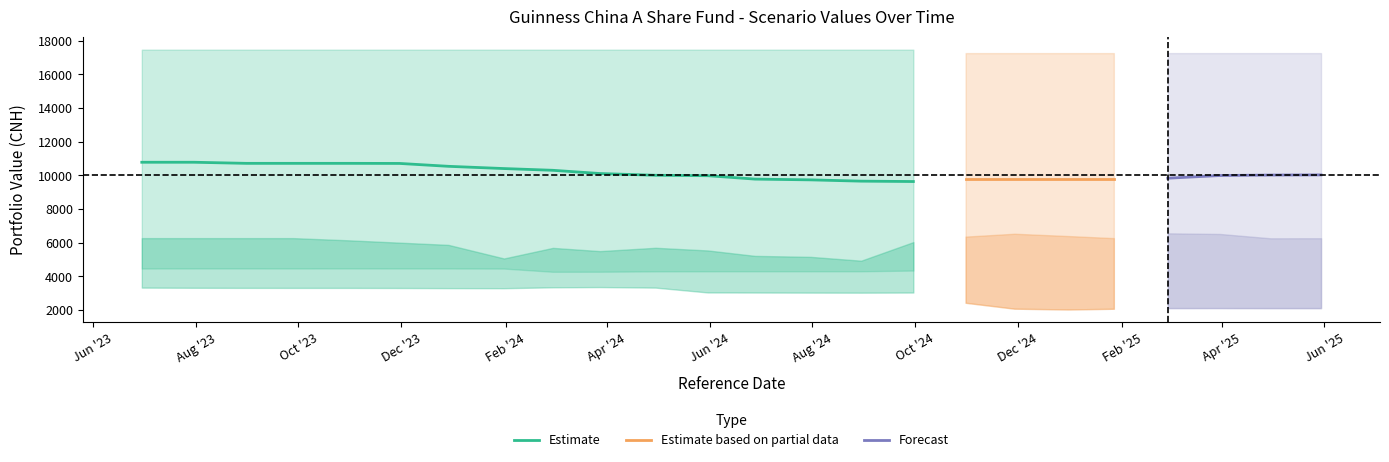

What is the lowest value of the Estimate series?

9633.0